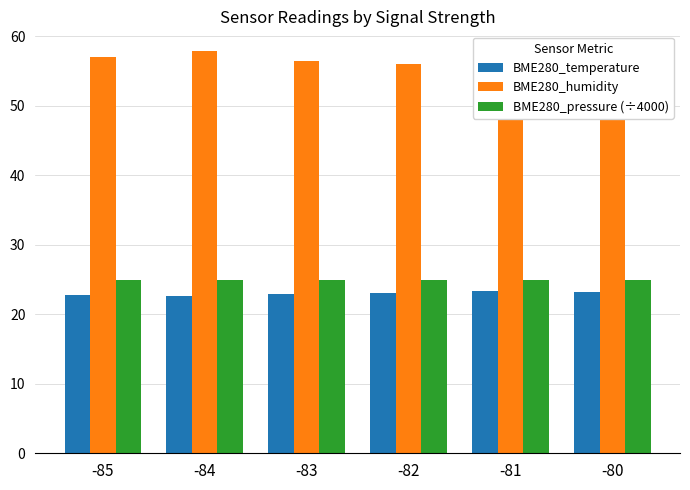

At how many categories does at least one series exceed 38?

6